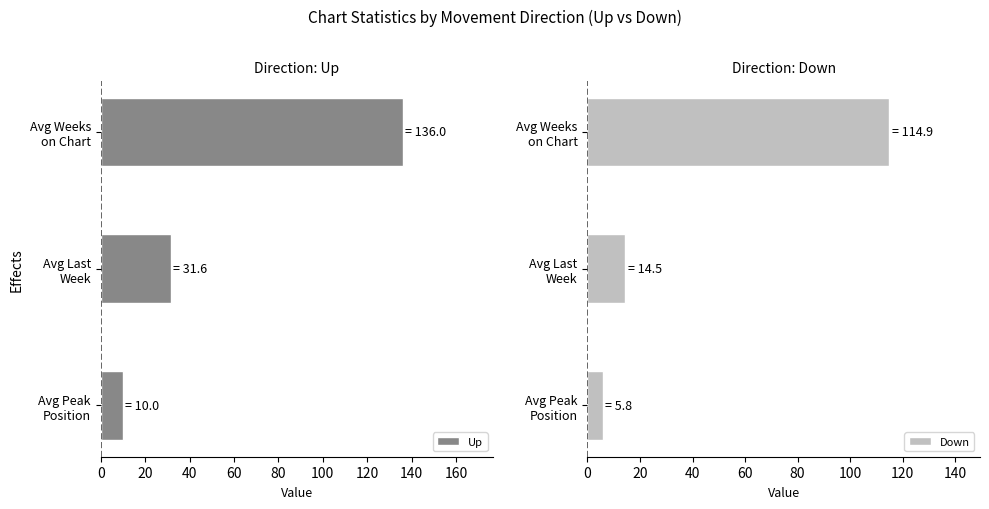

At which label is Down closest to 60?

Avg Last
Week